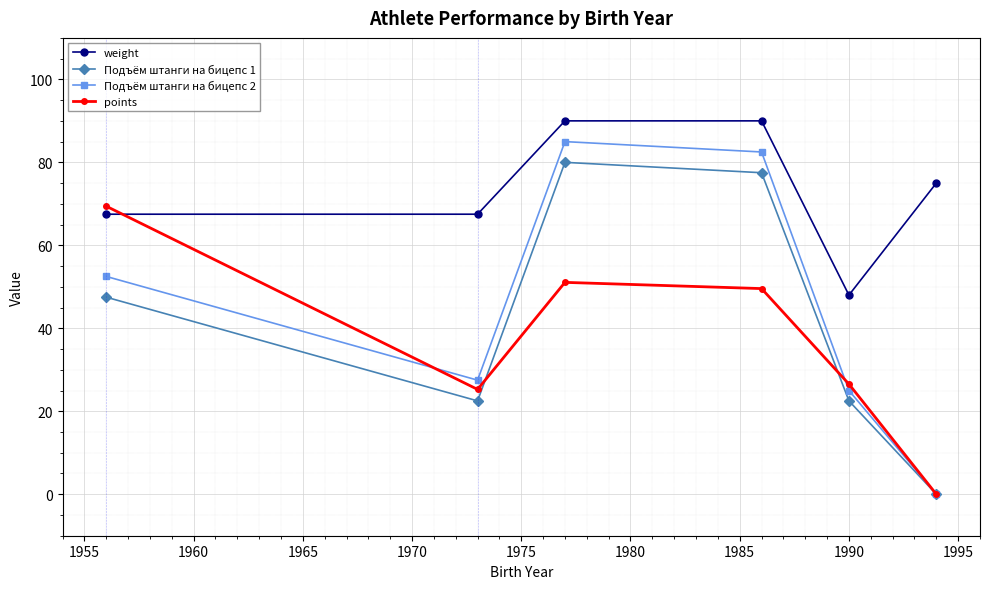

How many data points does each series have?

6